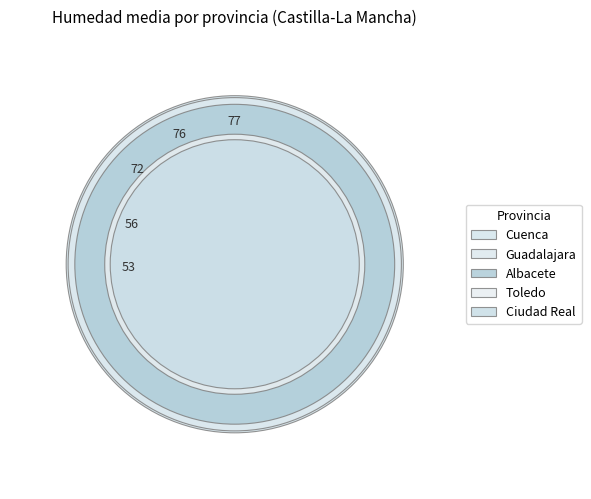

Is there any slice that represents more than half of the pie?

No